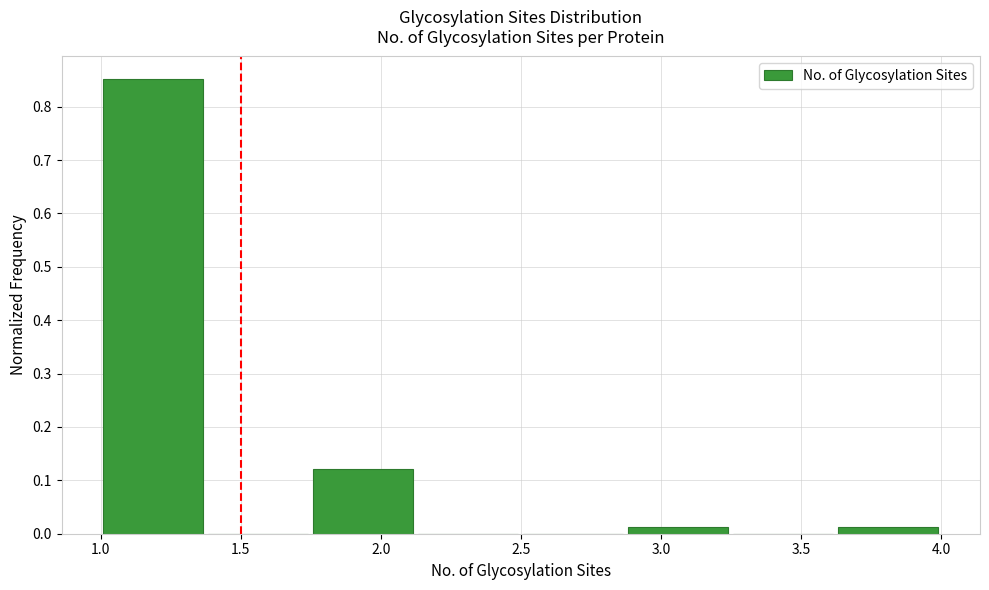

Reading left to right, list every bar in this chart as the range it spans on the x-axis followed by its height. Neither the bar edges nor the heights are printed on the chart, so give them approximately, as read against the axes.

1.000 to 1.375: 0.85
1.375 to 1.750: 0
1.750 to 2.125: 0.12
2.125 to 2.500: 0
2.500 to 2.875: 0
2.875 to 3.250: 0.01
3.250 to 3.625: 0
3.625 to 4.000: 0.01